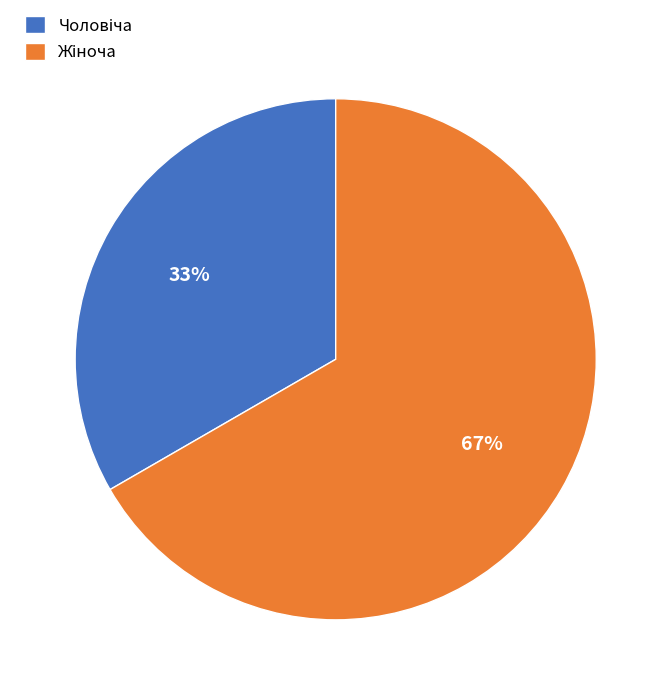

To the nearest percent, what is the average slice percentage?

50%